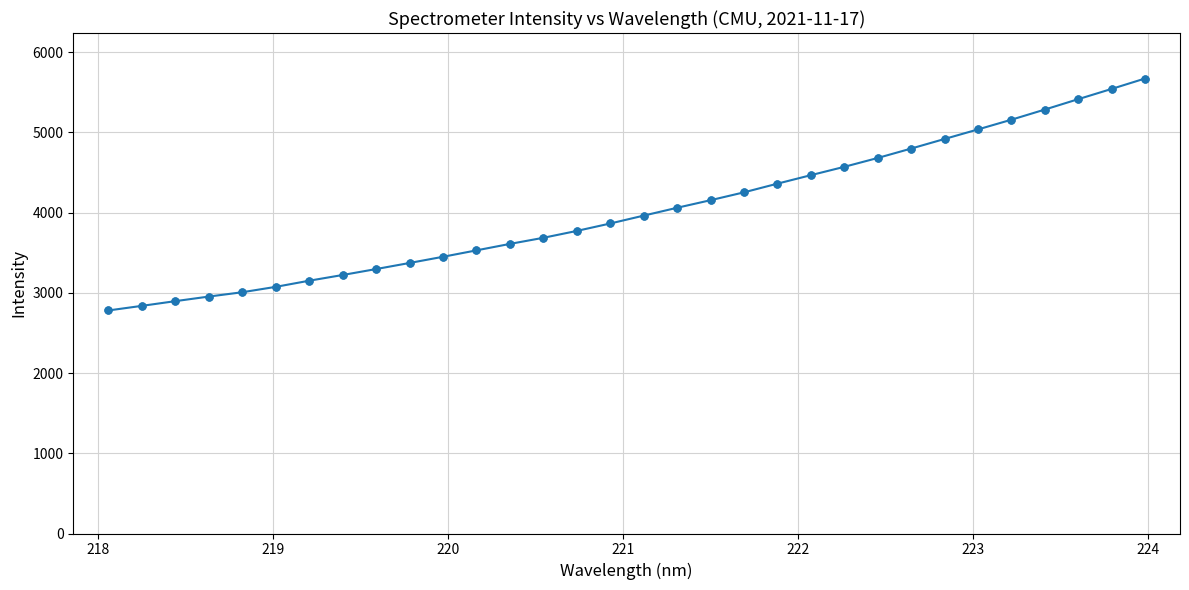

What is the difference between the maximum and minimum values?

2890.9